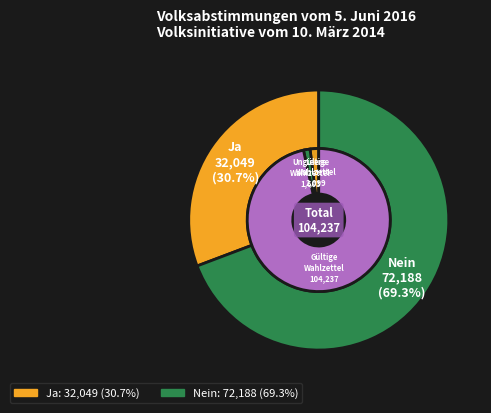

Count the number of slices in the pie.

2